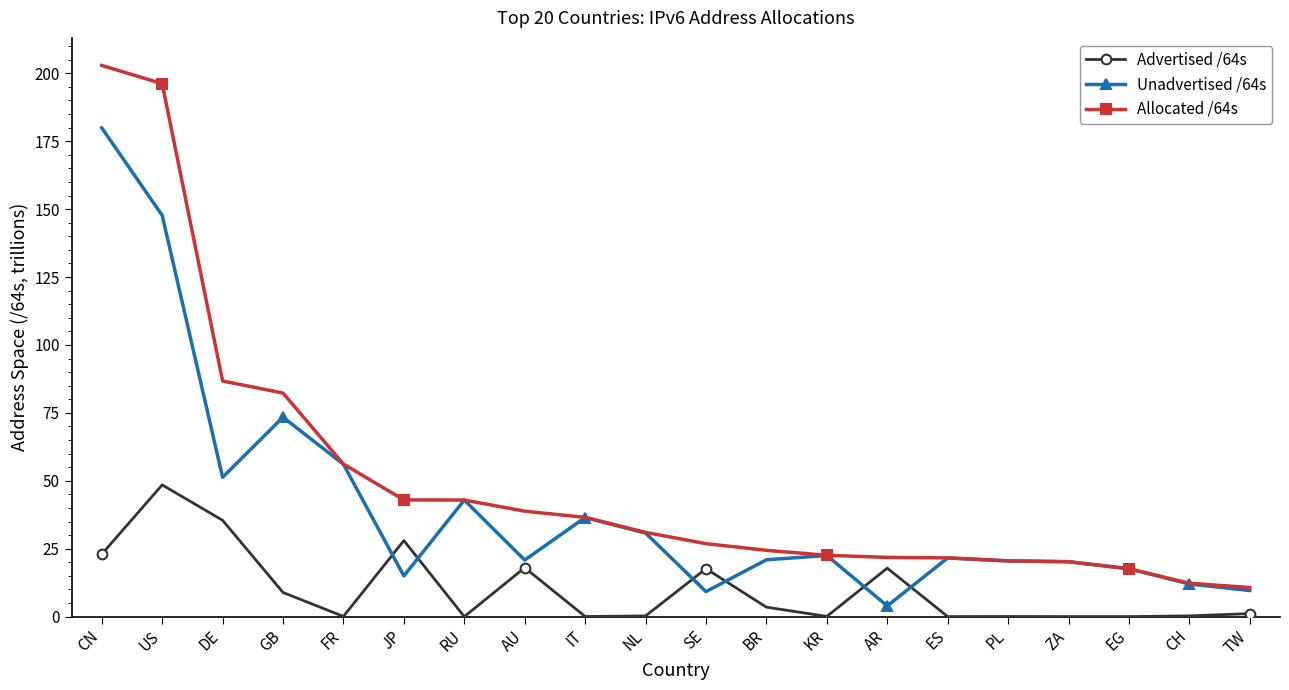

Rank the series by their maximum value, from lowest to highest.

Advertised /64s, Unadvertised /64s, Allocated /64s